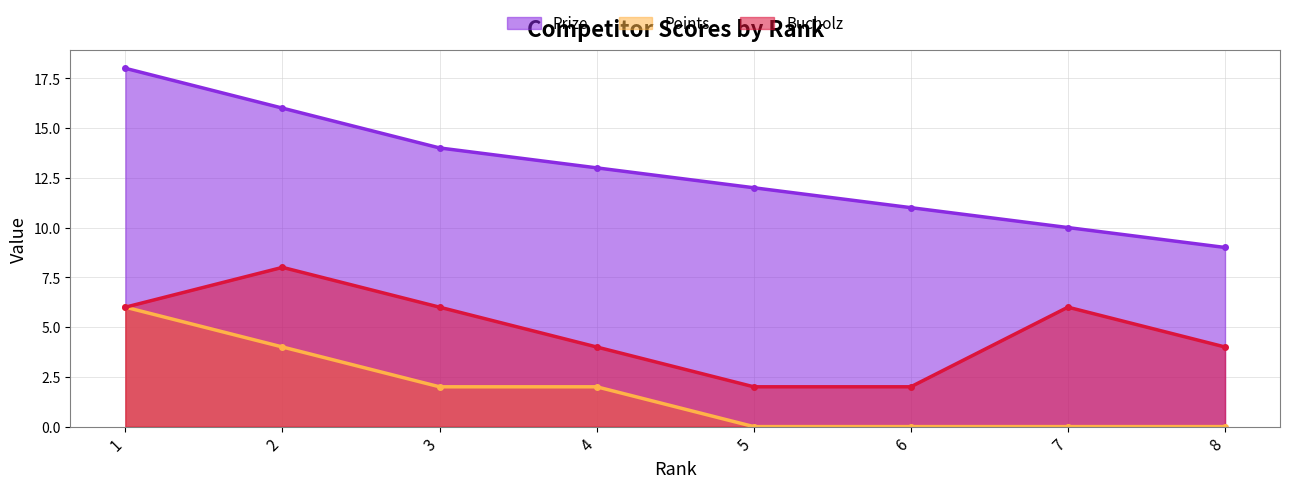

Where is the first local maximum for Bucholz?

2